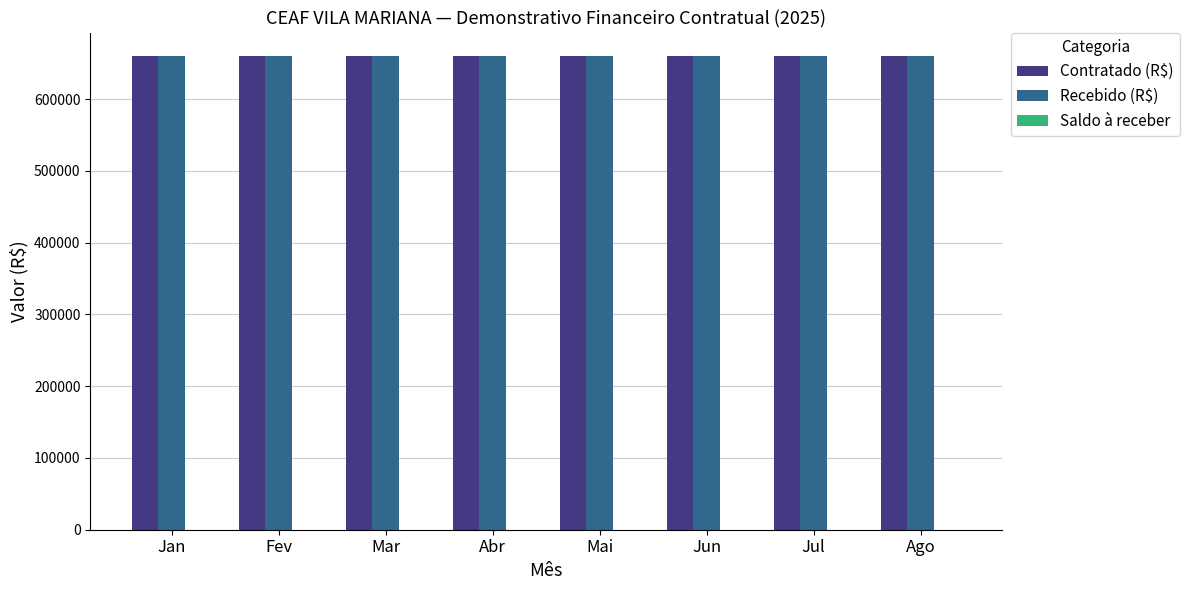

The Recebido (R$) series shows 1161729 at Jun. True or false?

False